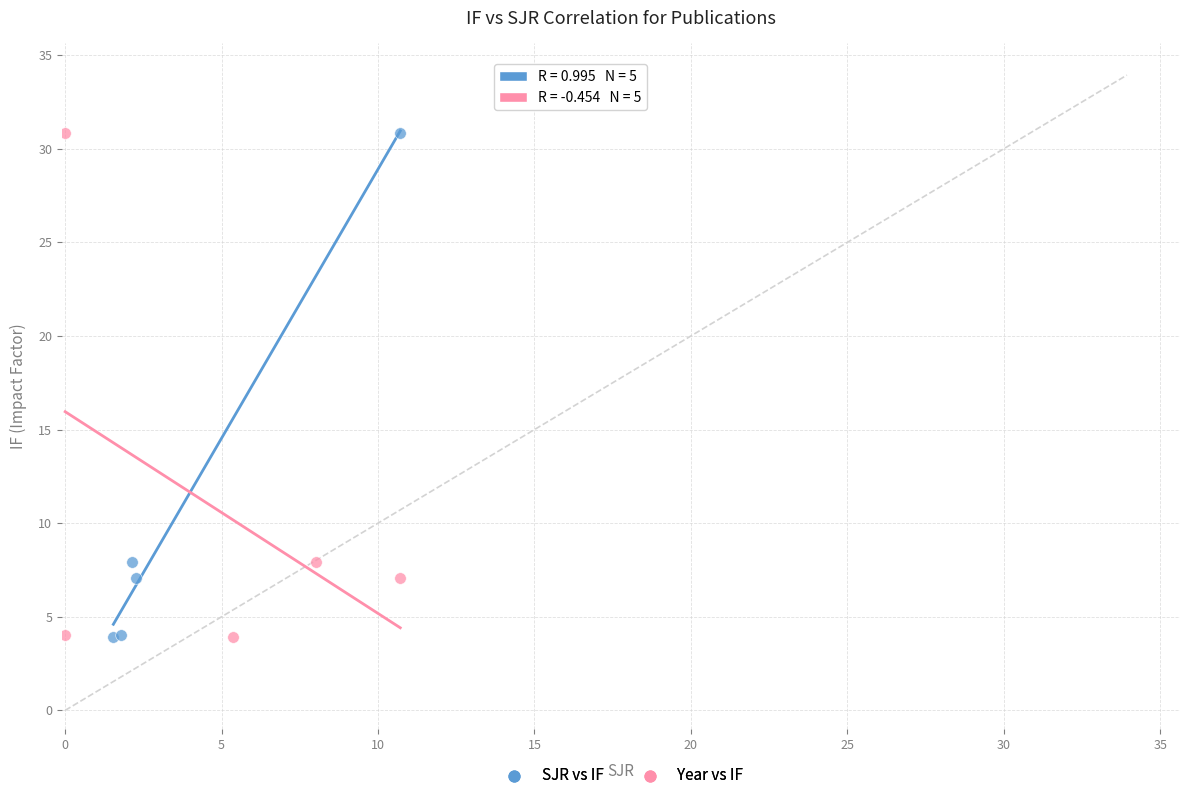

What are all the series names shown in the legend?

SJR vs IF, Year vs IF